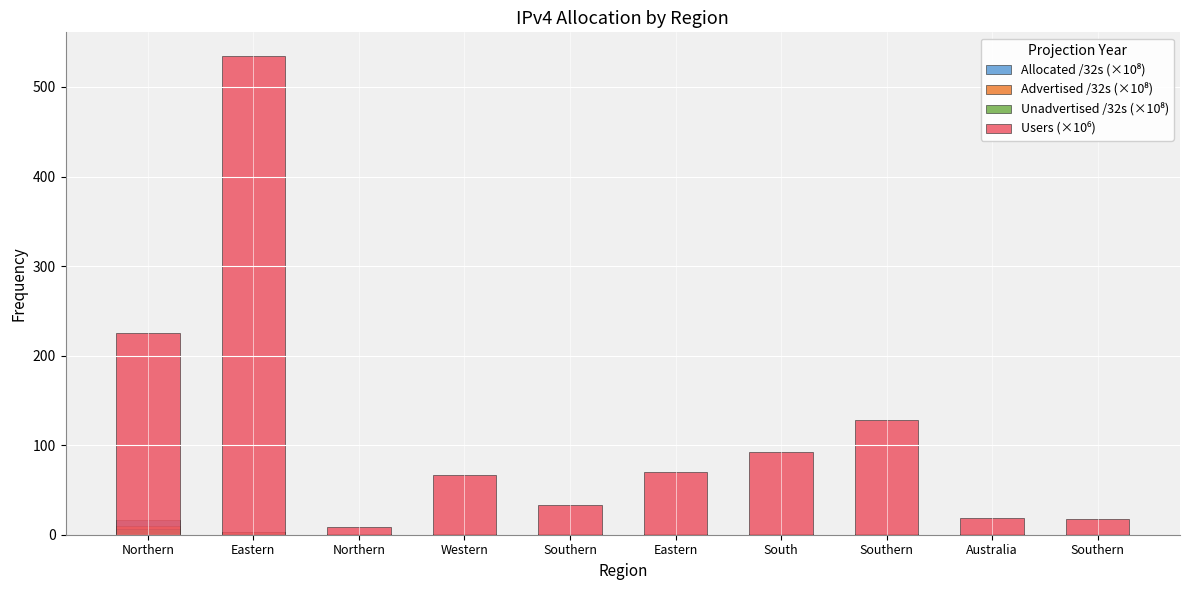

Which series has the largest total across all categories?

Users (×10⁶)